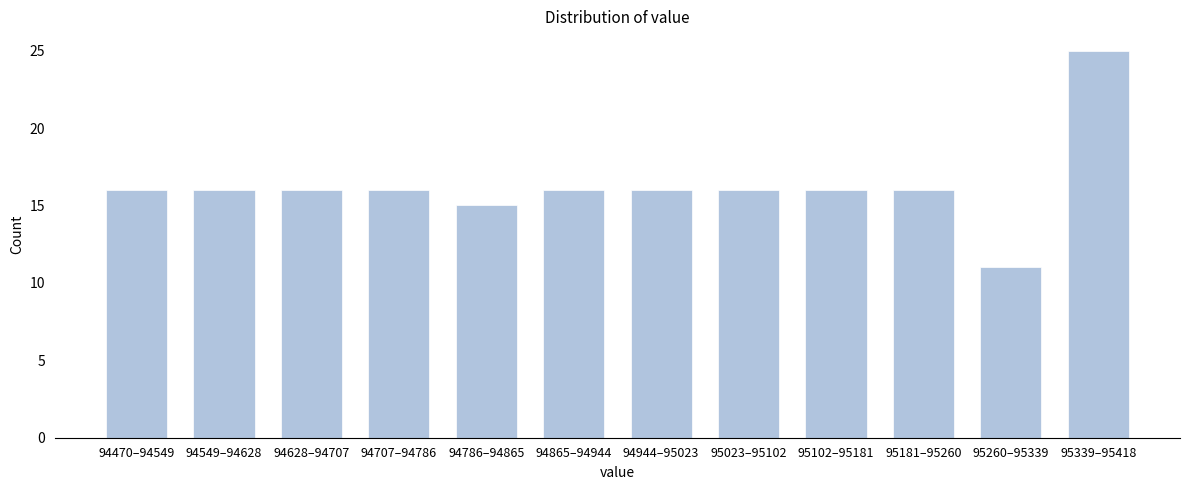

Reading right to left, what are all the values shown in this chart?

25	11	16	16	16	16	16	15	16	16	16	16